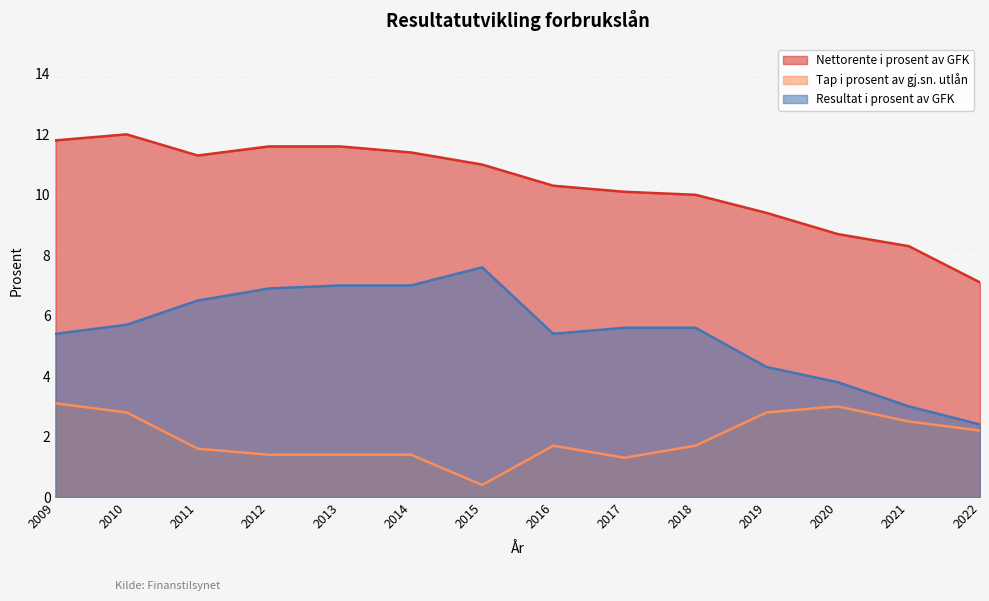

How many lines are shown in the chart?

3